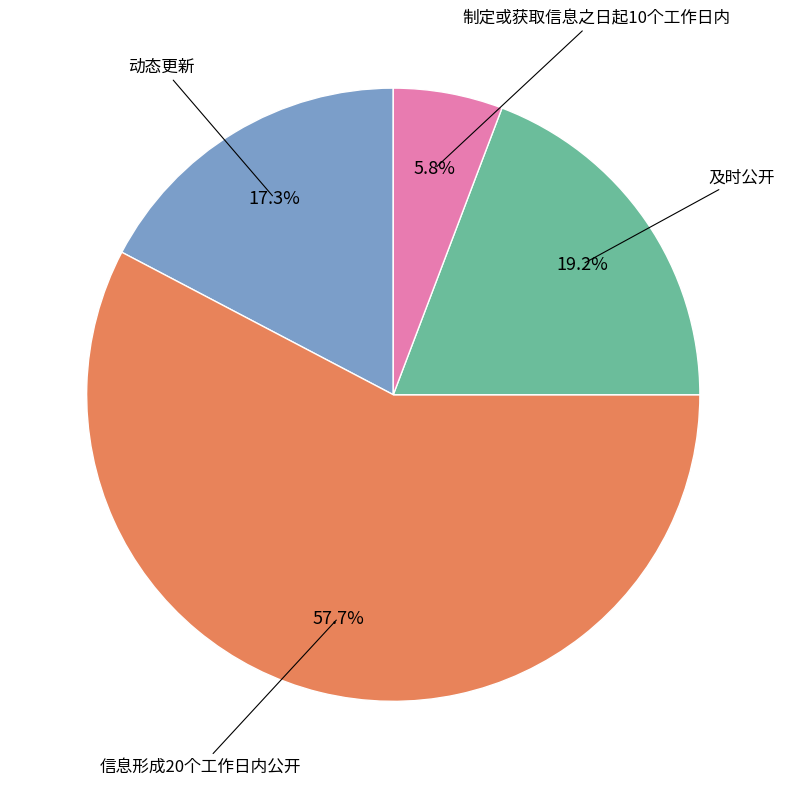

Is there a majority slice in this chart?

Yes